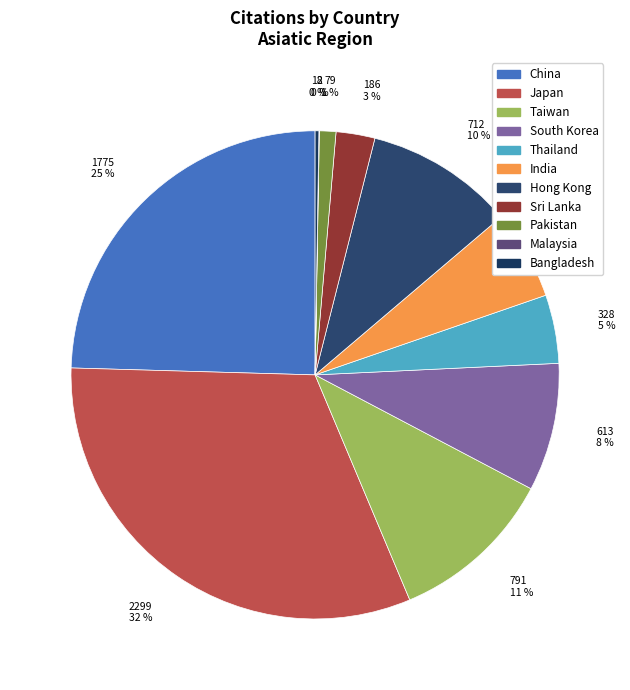

Count the number of slices in the pie.

11